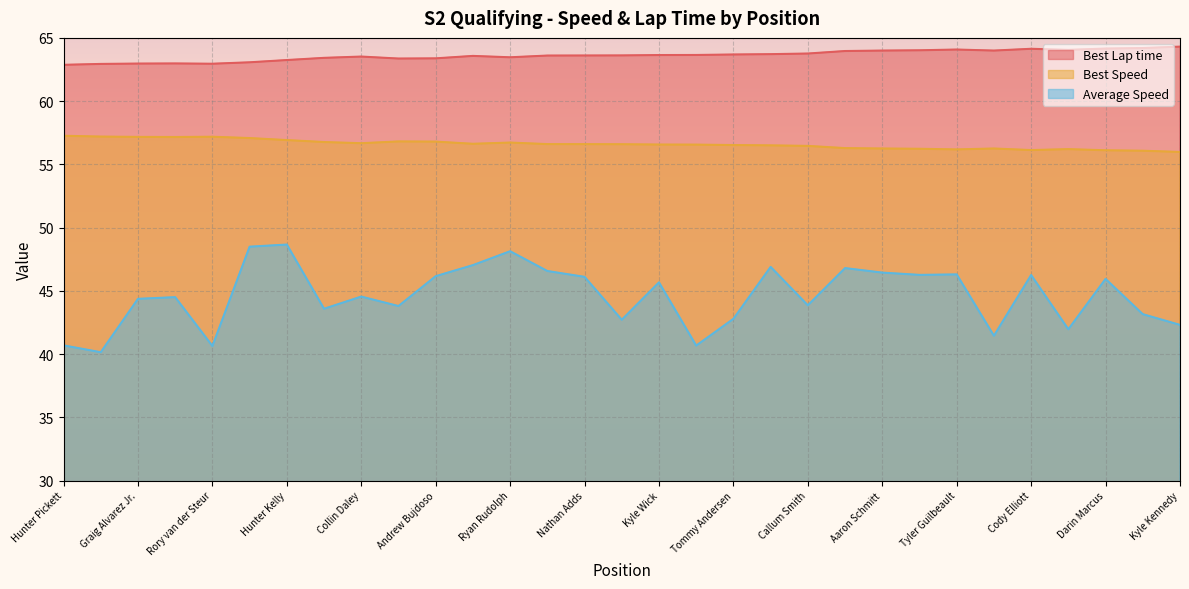

Which category has the highest value in the Best Speed series?

Hunter Pickett